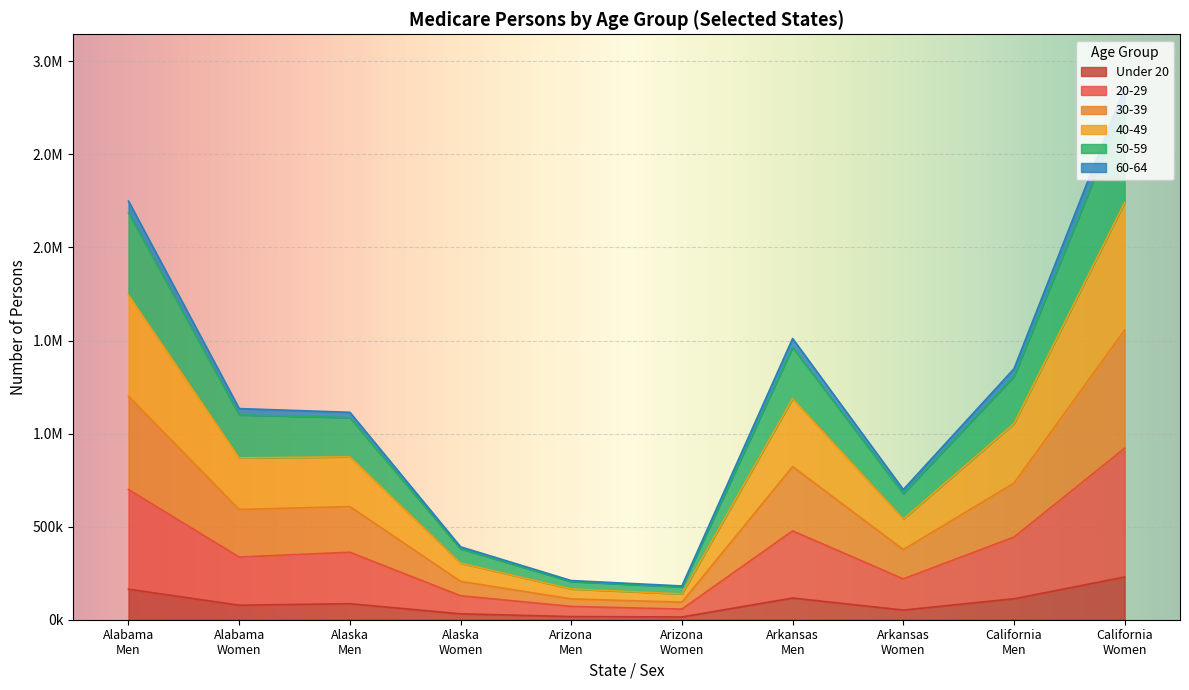

What are all the series names shown in the legend?

Under 20, 20-29, 30-39, 40-49, 50-59, 60-64